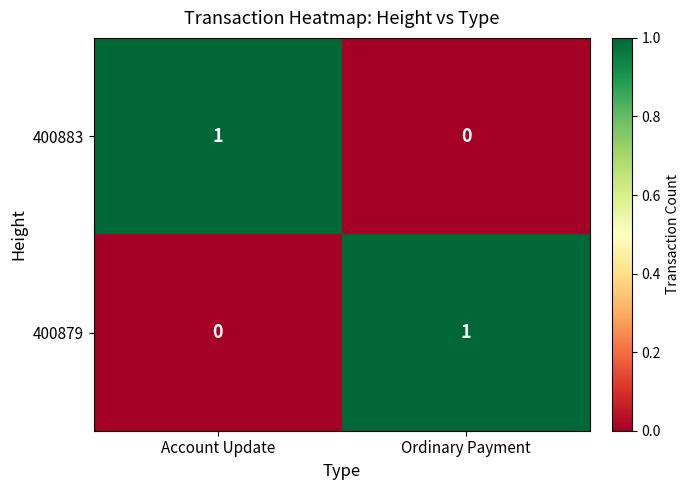

Is the value of 400883 at Ordinary Payment greater than the value of 400879 at Ordinary Payment?

No